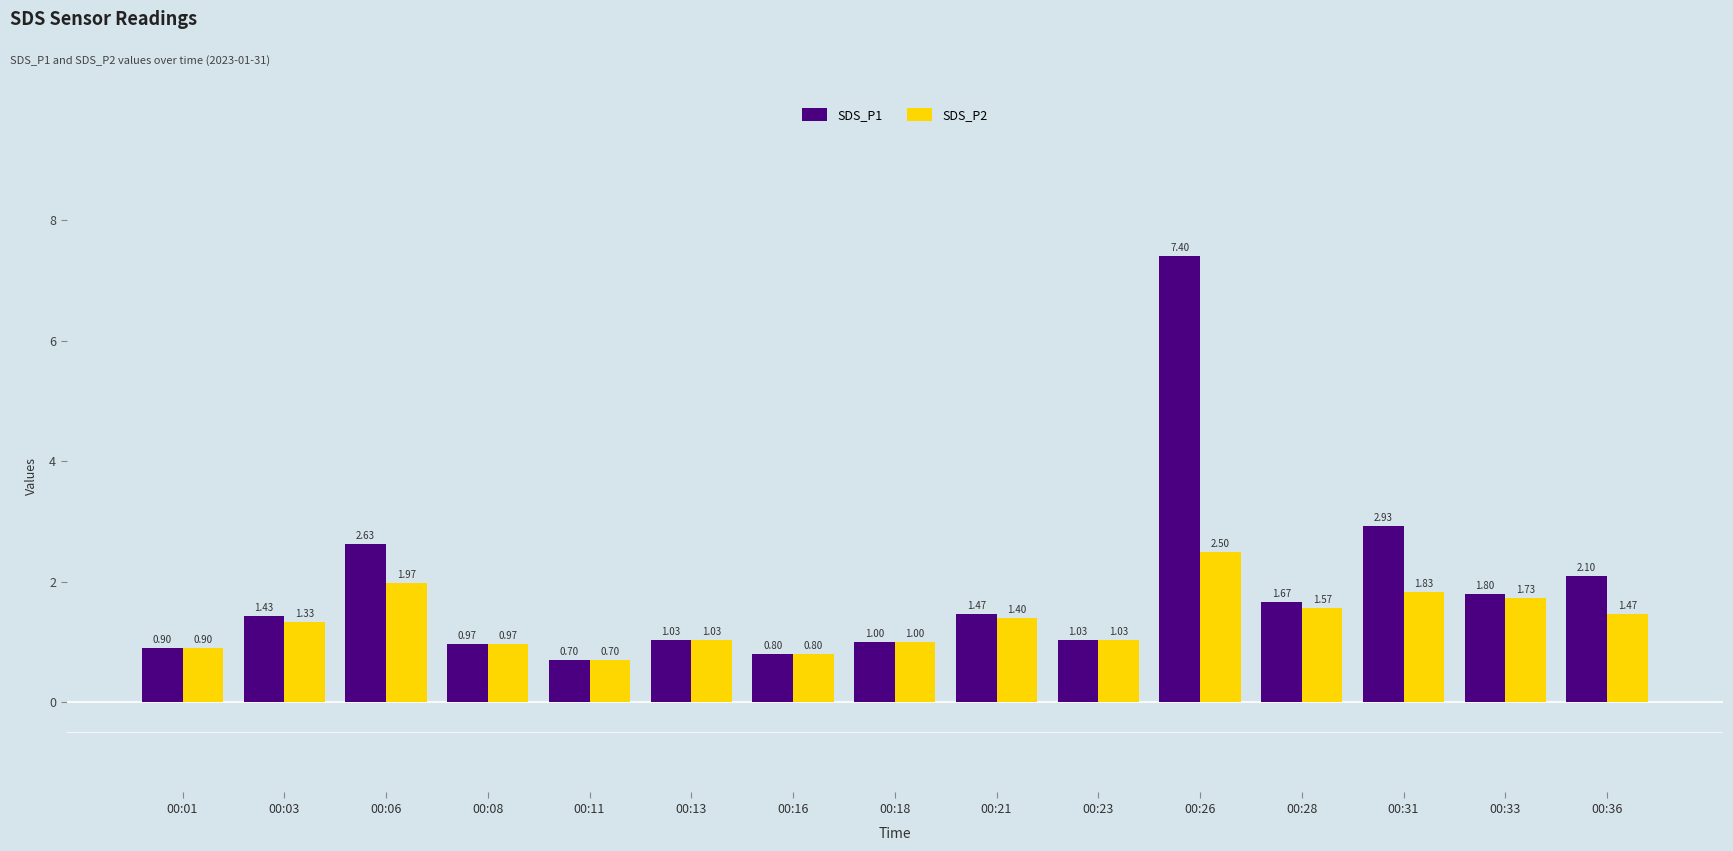

At which label does SDS_P2 reach its minimum?

00:11